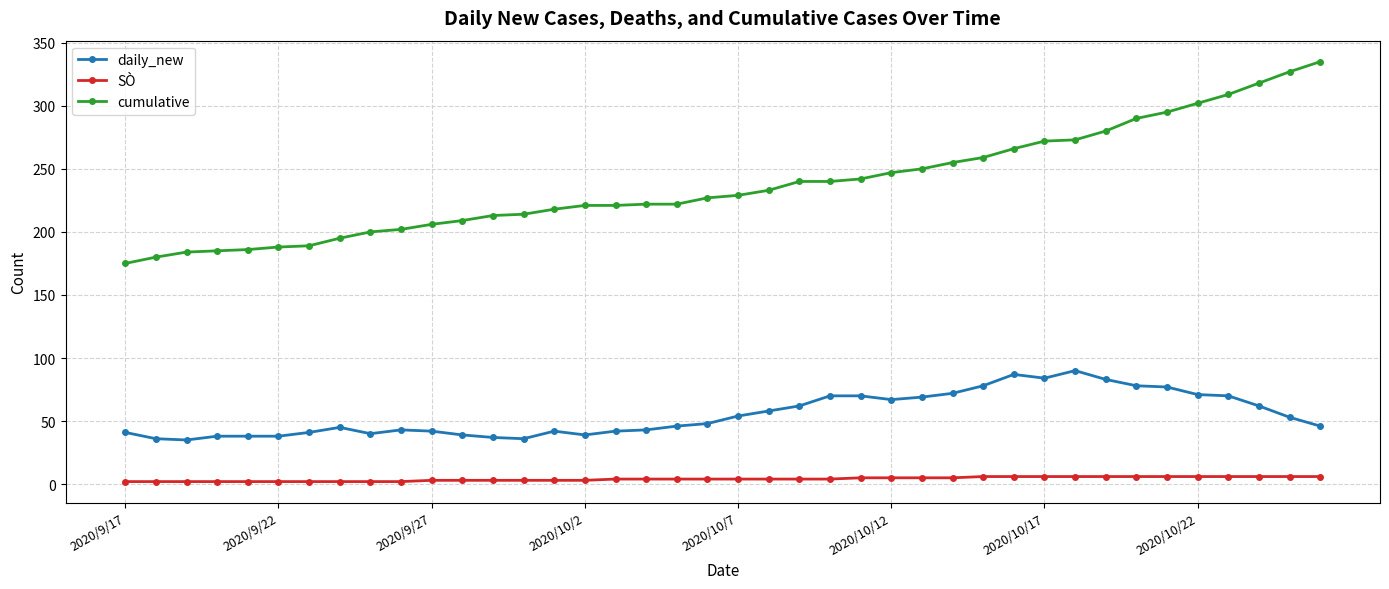

Which series has the largest range (max minus min)?

cumulative